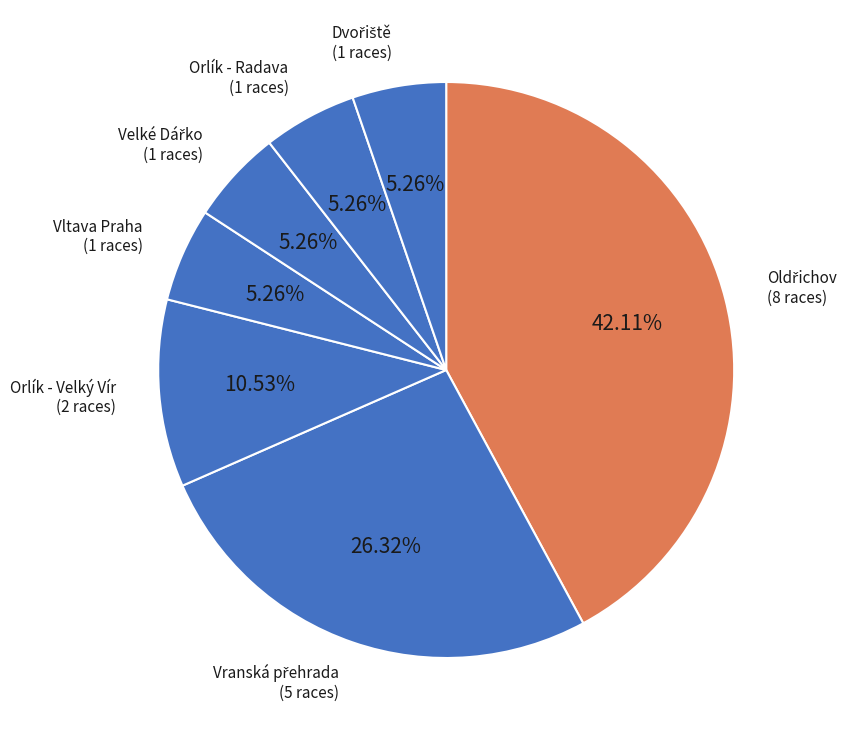

How many segments does this pie chart have?

7